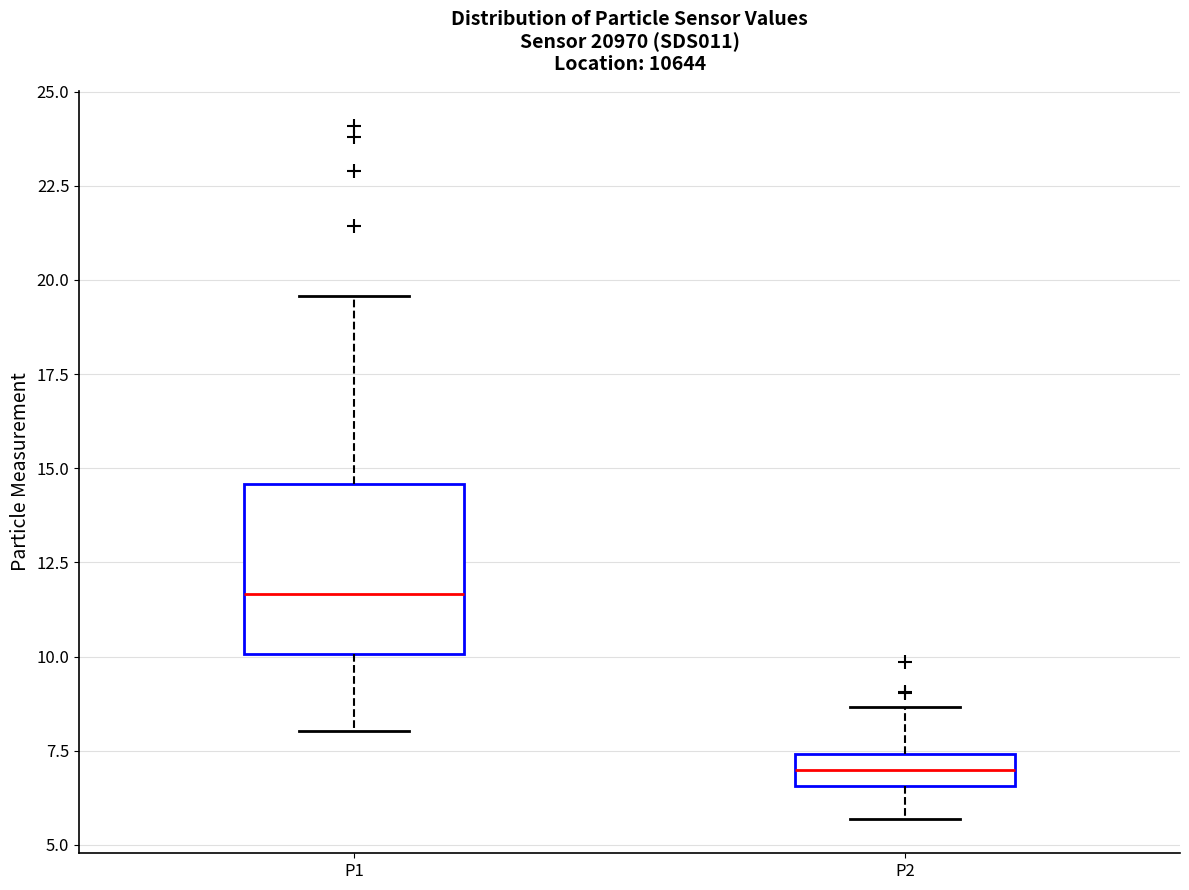

Which box has the highest median line?

P1